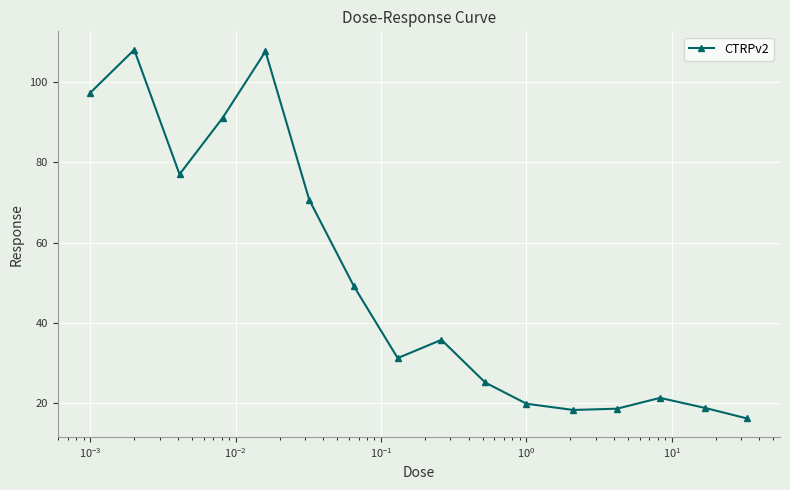

What is the maximum value shown in the chart?

108.0